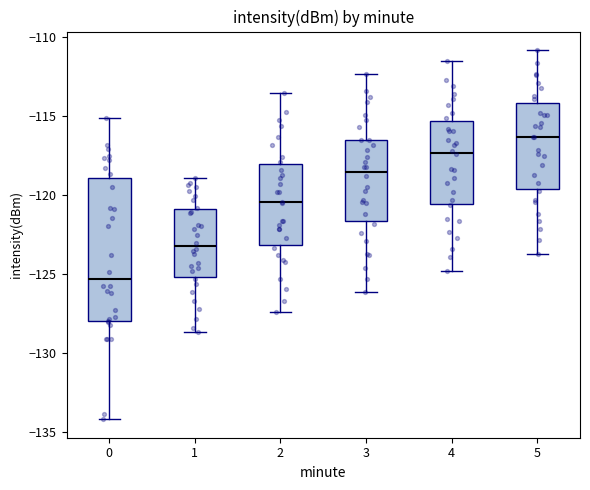

Reading left to right, read every box against the y-axis: the position of its median line, the range the box covers, and the ends of its whiskers. The values are not printed on the chart, so give them approximately, as read against the axis.

0: median -125.5, box -128.0 to -119.0, whiskers -134.0 to -115.0
1: median -123.0, box -125.0 to -121.0, whiskers -128.5 to -119.0
2: median -120.5, box -123.0 to -118.0, whiskers -127.5 to -113.5
3: median -118.5, box -121.5 to -116.5, whiskers -126.0 to -112.5
4: median -117.5, box -120.5 to -115.5, whiskers -125.0 to -111.5
5: median -116.5, box -119.5 to -114.0, whiskers -123.5 to -111.0